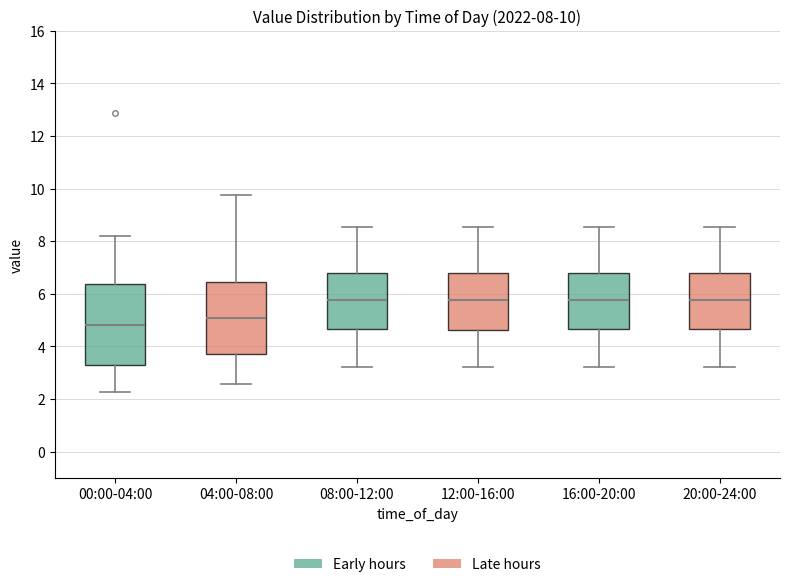

Comparing the boxes themselves (not the whiskers), which one is the tallest?

00:00-04:00